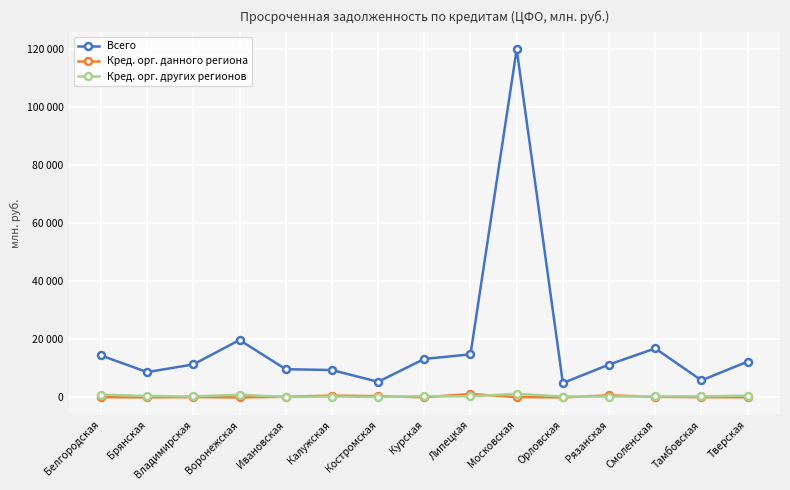

What are all the series names shown in the legend?

Всего, Кред. орг. данного региона, Кред. орг. других регионов